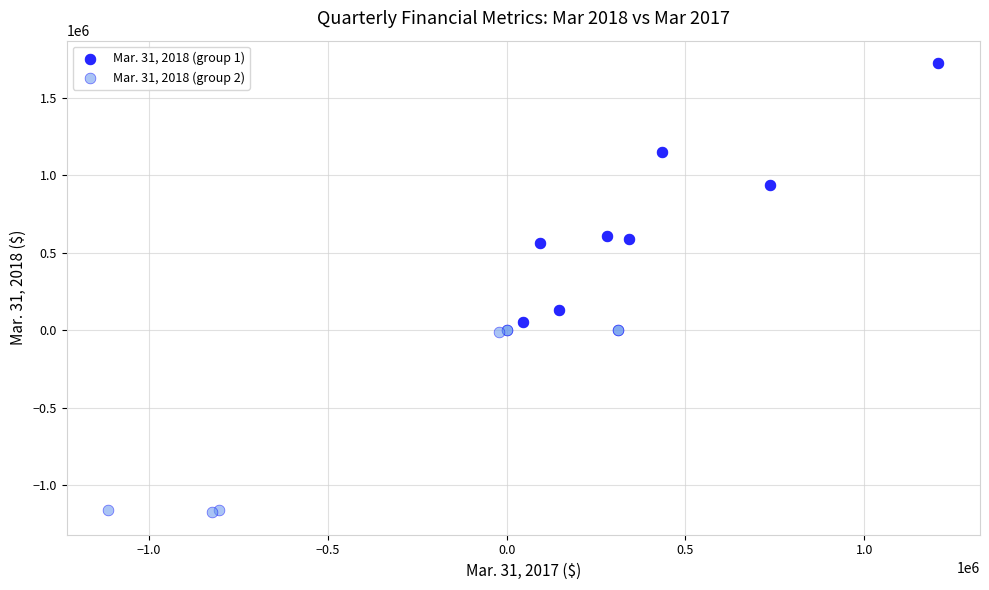

Which series contains the lowest Y value?

Mar. 31, 2018 (group 2)